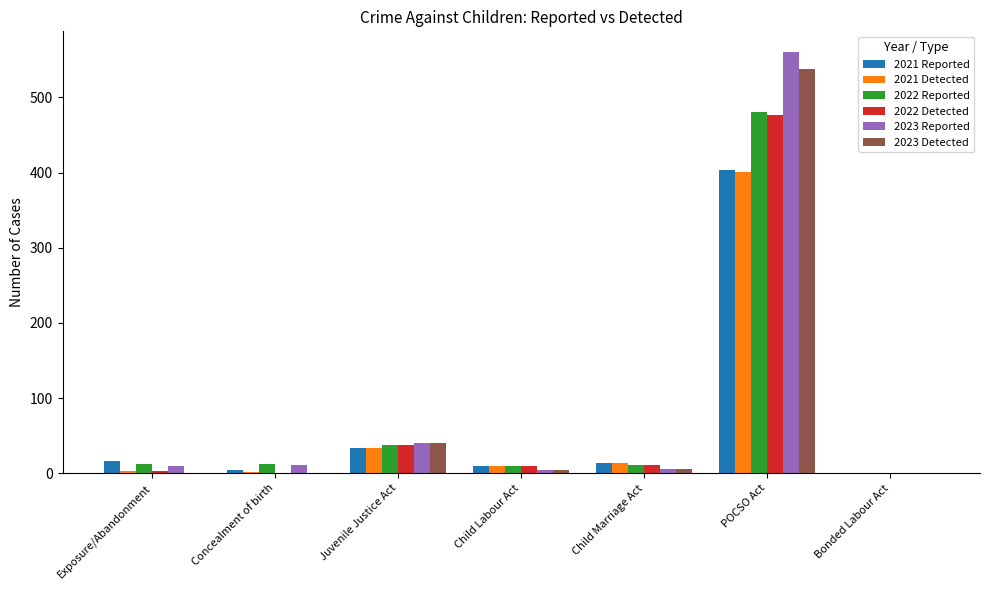

What is the maximum value shown in the chart?

560